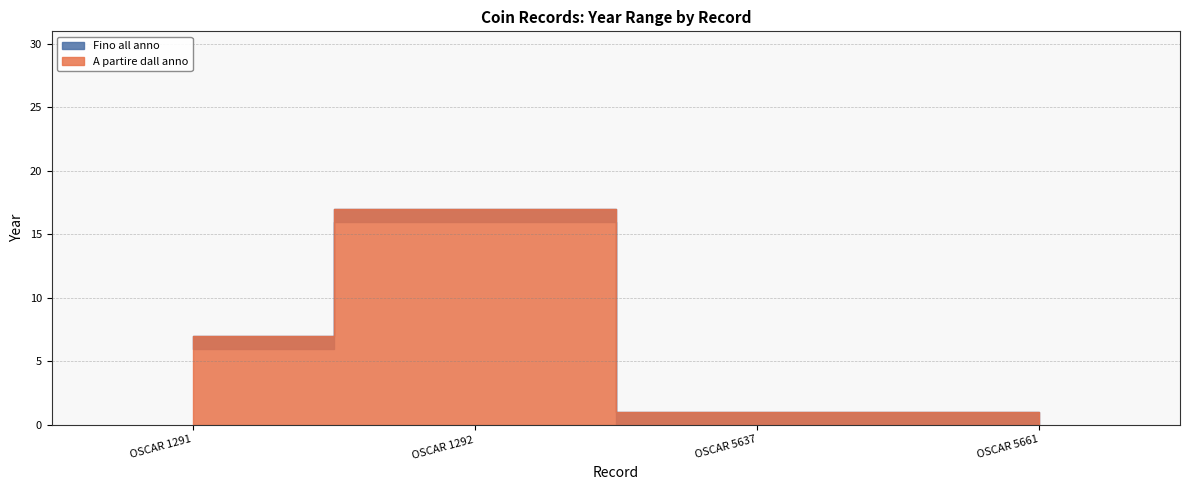

The Fino all anno series shows 399 at OSCAR 5637. True or false?

False